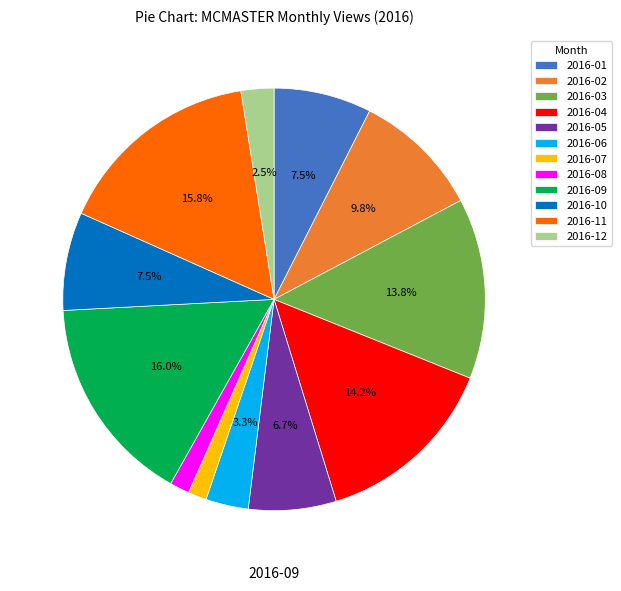

To the nearest percent, what percentage of the pie is 2016-07?

1%